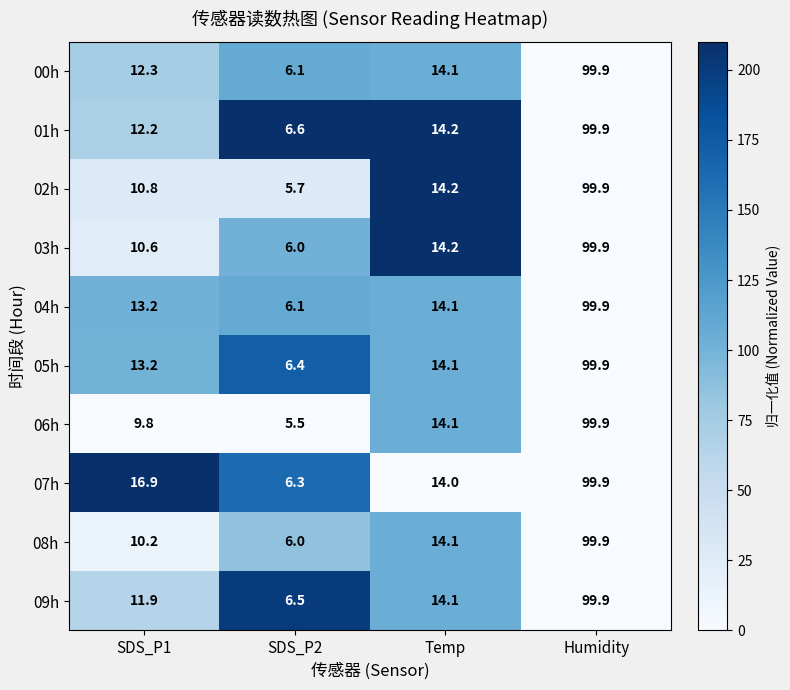

How many categories are shown in the chart?

4